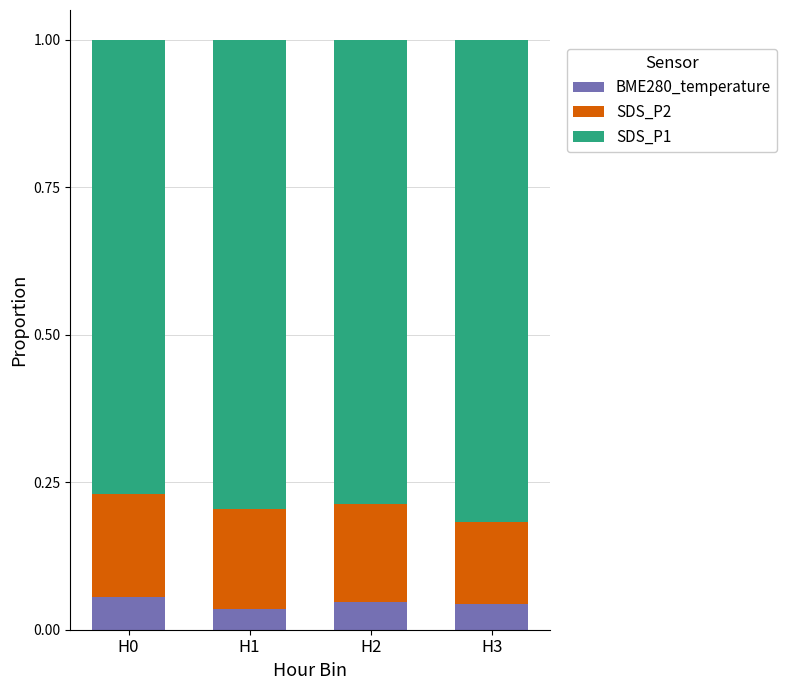

What is the total value across all series at H0?

1.0